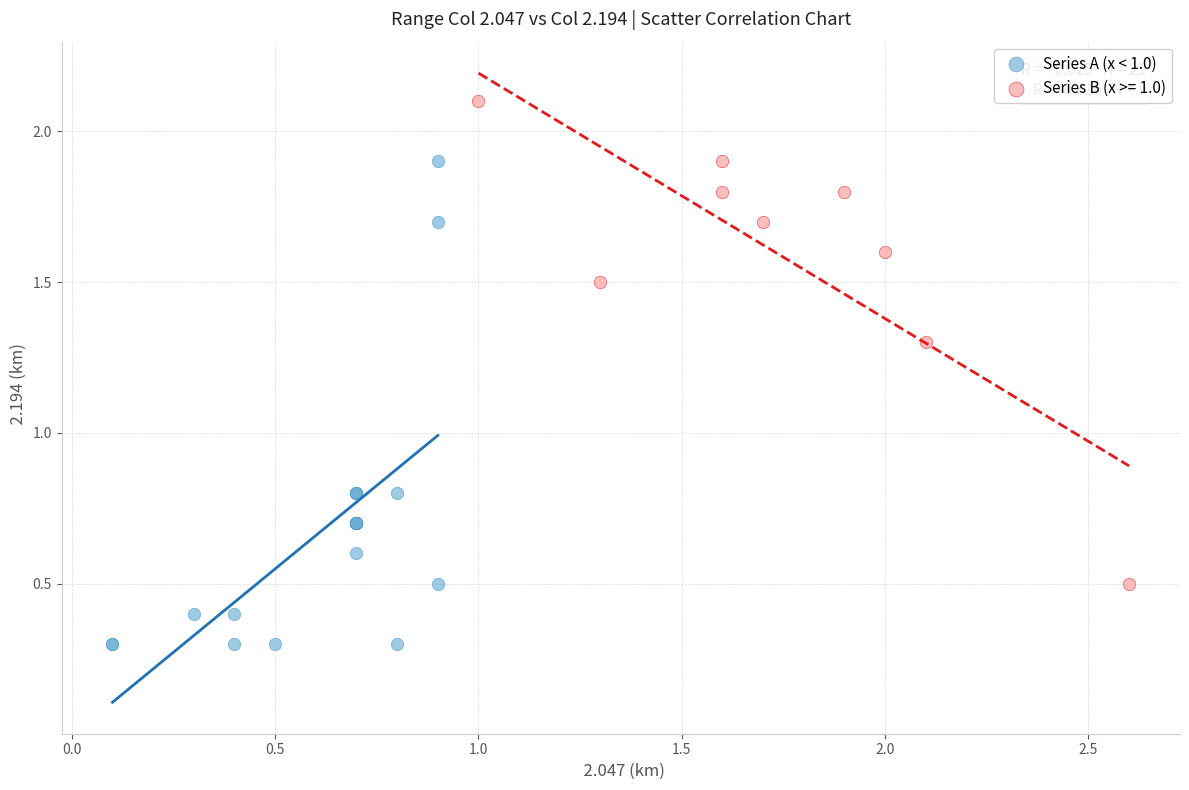

Which series reaches the minimum Y coordinate?

Series A (x < 1.0)